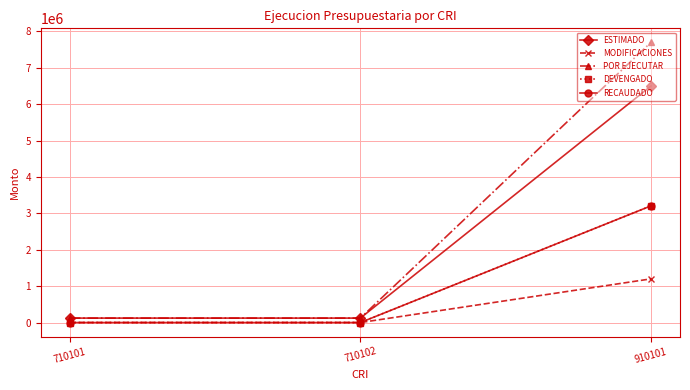

Is the value of POR EJECUTAR at 710101 greater than the value of RECAUDADO at 910101?

No